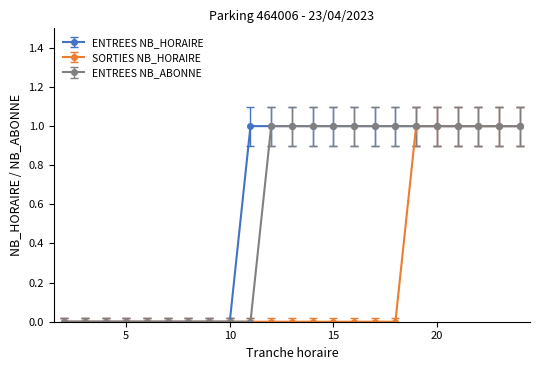

What is the value of the ENTREES NB_ABONNE point at the 23rd from the left?

1